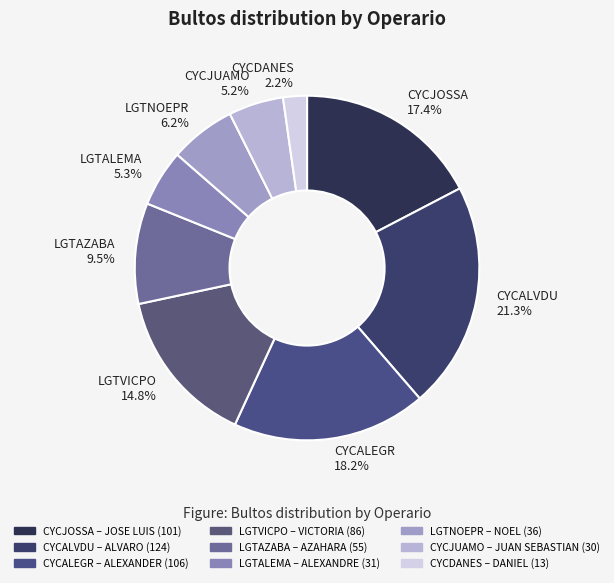

Do LGTAZABA and CYCALVDU together represent more than half of the pie?

No